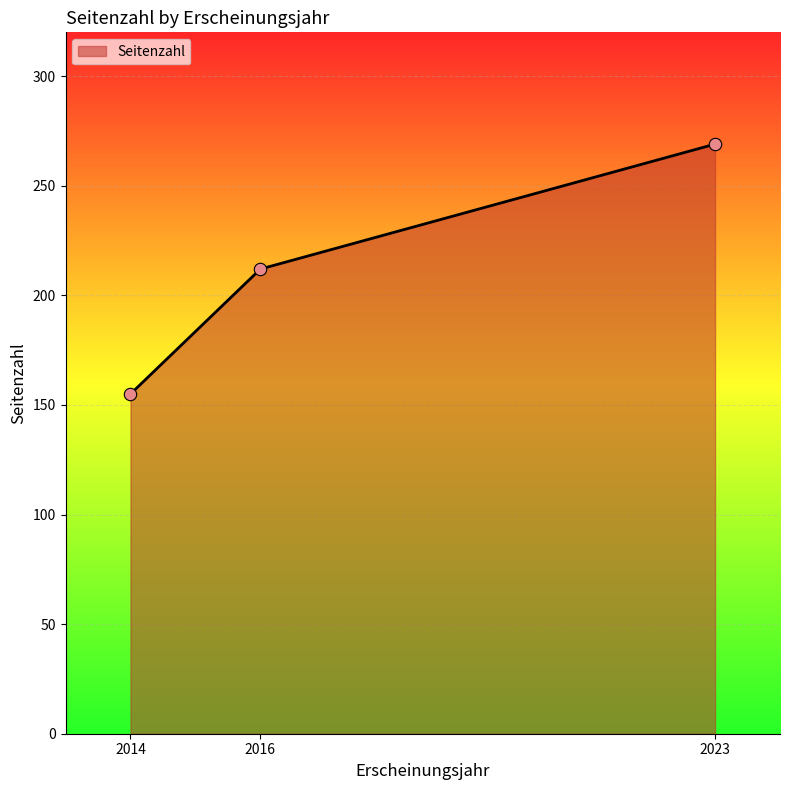

What is the change in value from 2014 to 2016?

+57